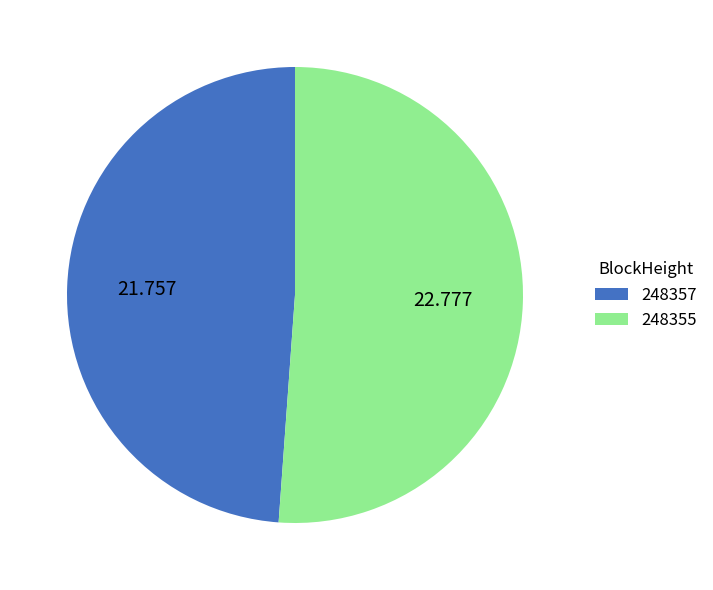

Do 248357 and 248355 together represent more than half of the pie?

Yes